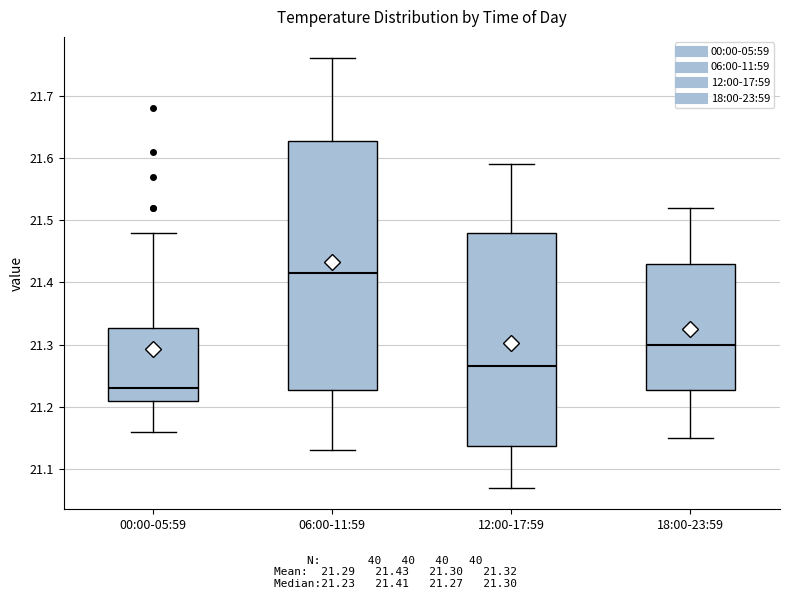

Where does the lower whisker of the box for 18:00-23:59 end on the y-axis? The values are not printed on the chart, so give them approximately, as read against the axis.

21.15